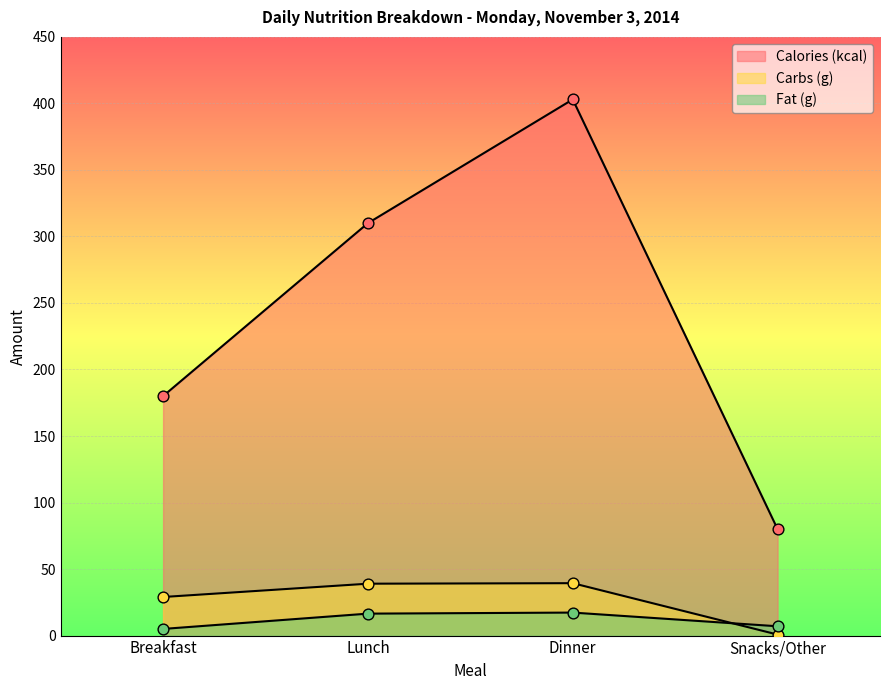

At which category is the sum across all series the highest?

Dinner